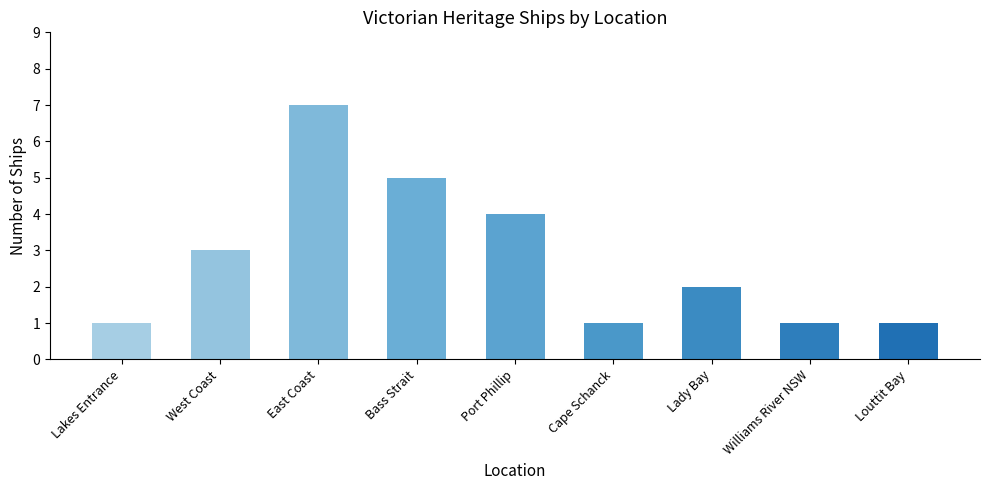

What is the average value?

3